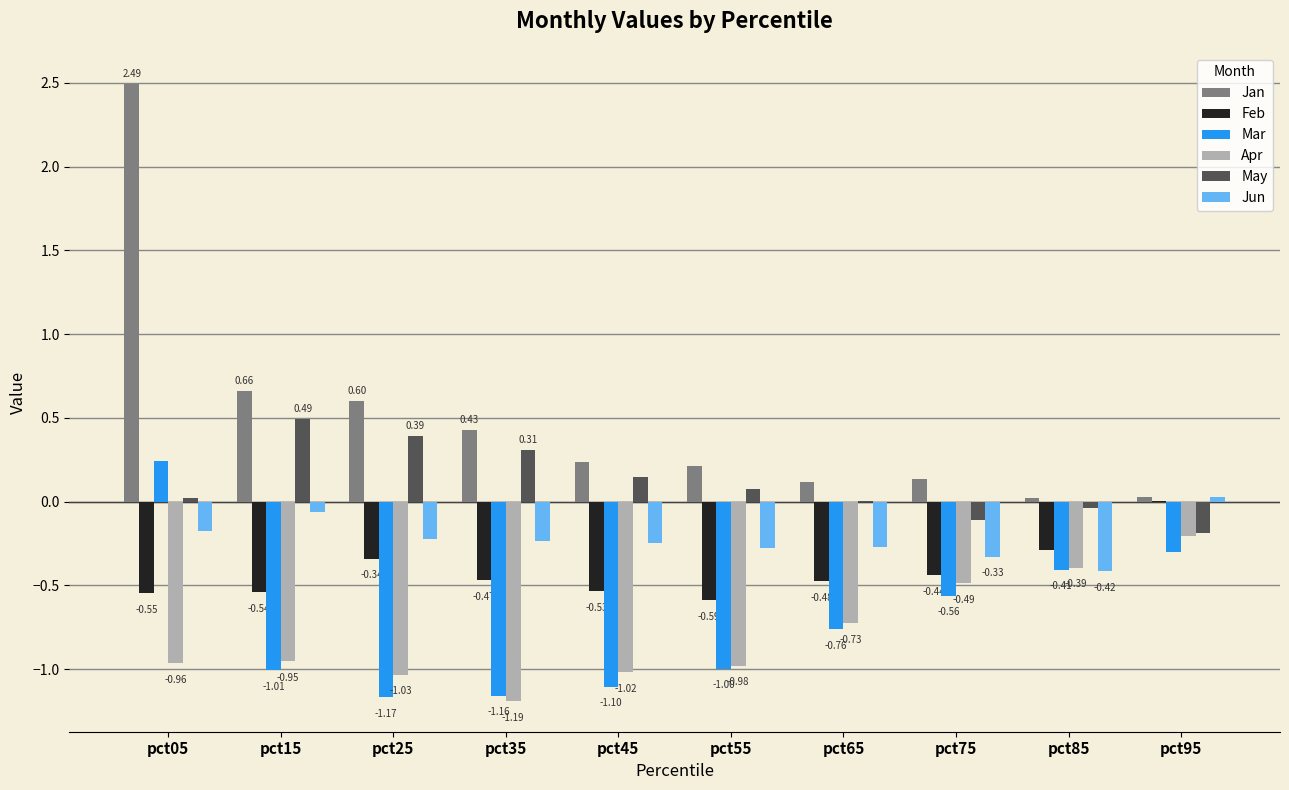

Which series changed the most between pct45 and pct85?

Mar